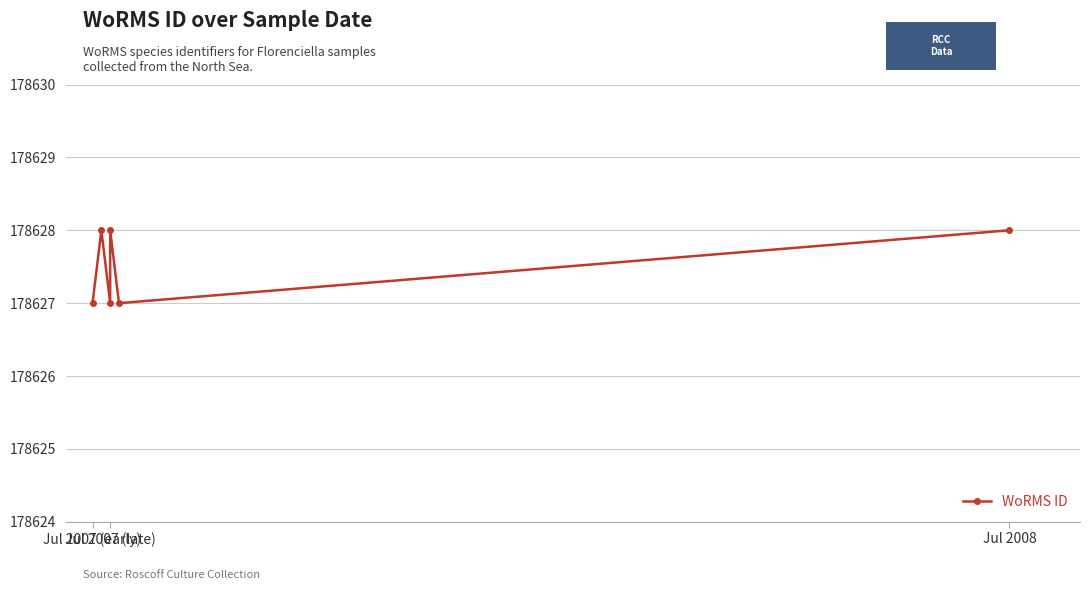

True or false: the data has more than 1 interior local peaks.

True